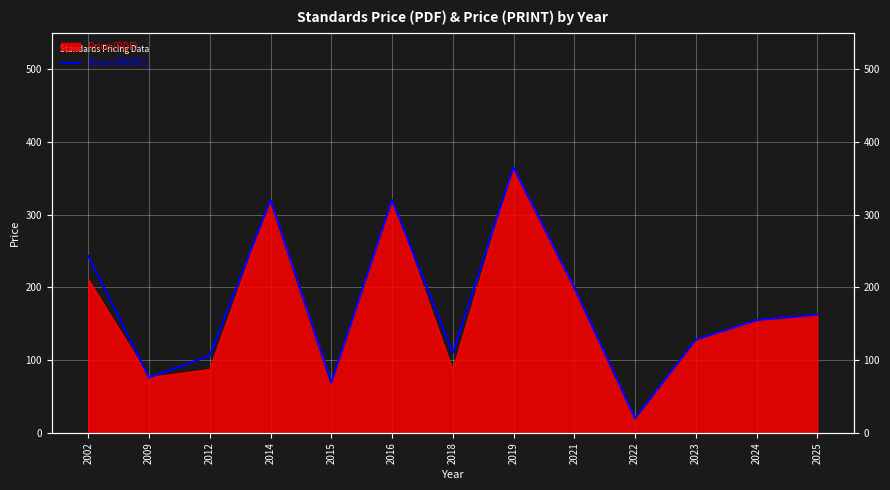

Reading left to right, extract all data points from this chart.

243.0	76.0	106.0	320.0	69.0	320.0	110.0	365.0	200.0	20.0	128.0	155.0	162.4